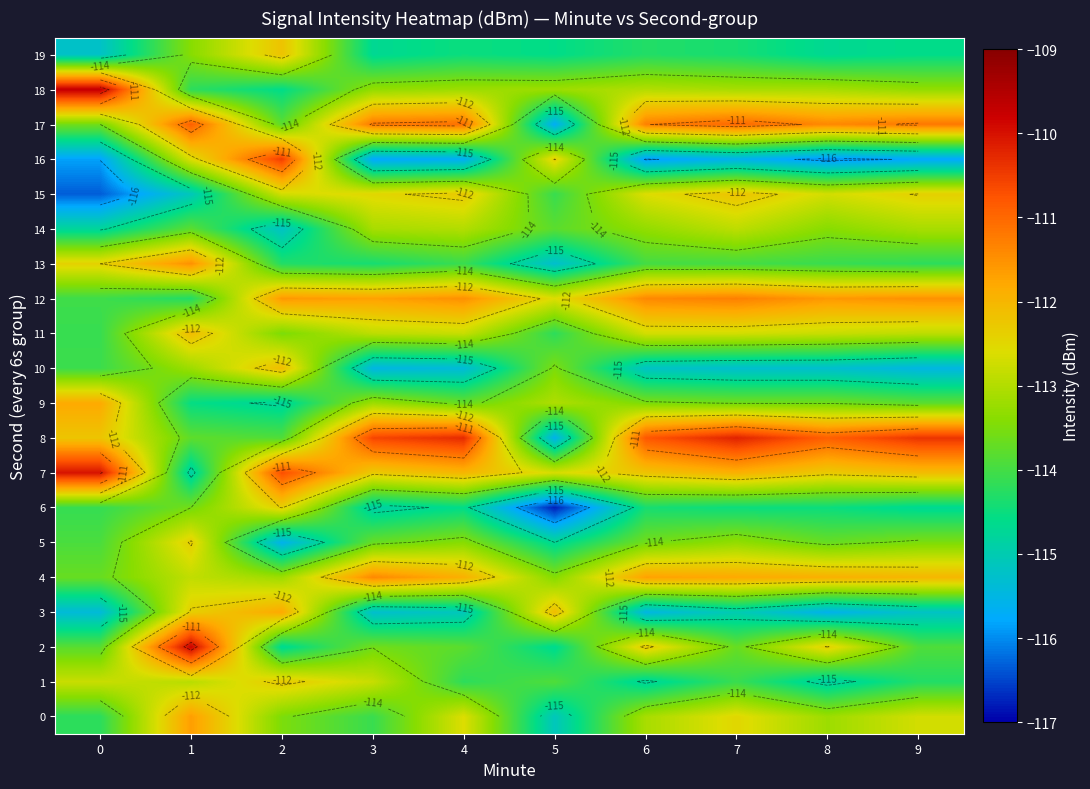

How many categories are shown in the chart?

10